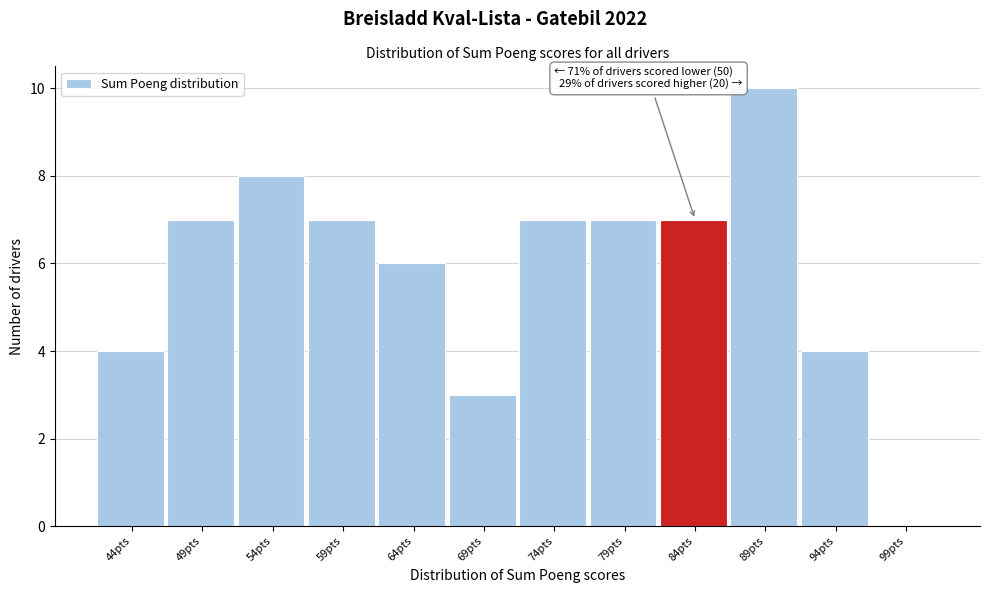

Reading right to left, list all the values displayed in this chart.

99pts=0	94pts=4	89pts=10	84pts=7	79pts=7	74pts=7	69pts=3	64pts=6	59pts=7	54pts=8	49pts=7	44pts=4